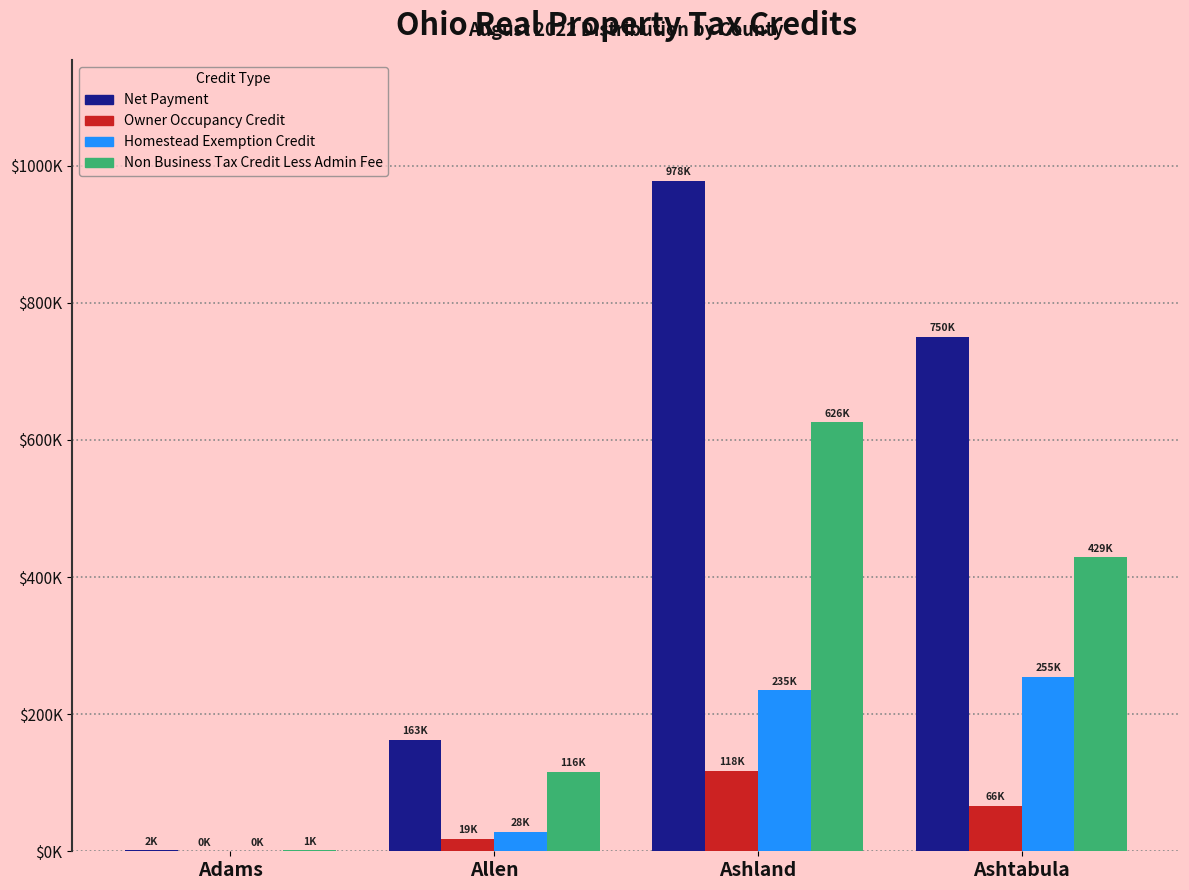

At Ashland, list the series in order from largest to smallest.

Net Payment, Non Business Tax Credit Less Admin Fee, Homestead Exemption Credit, Owner Occupancy Credit